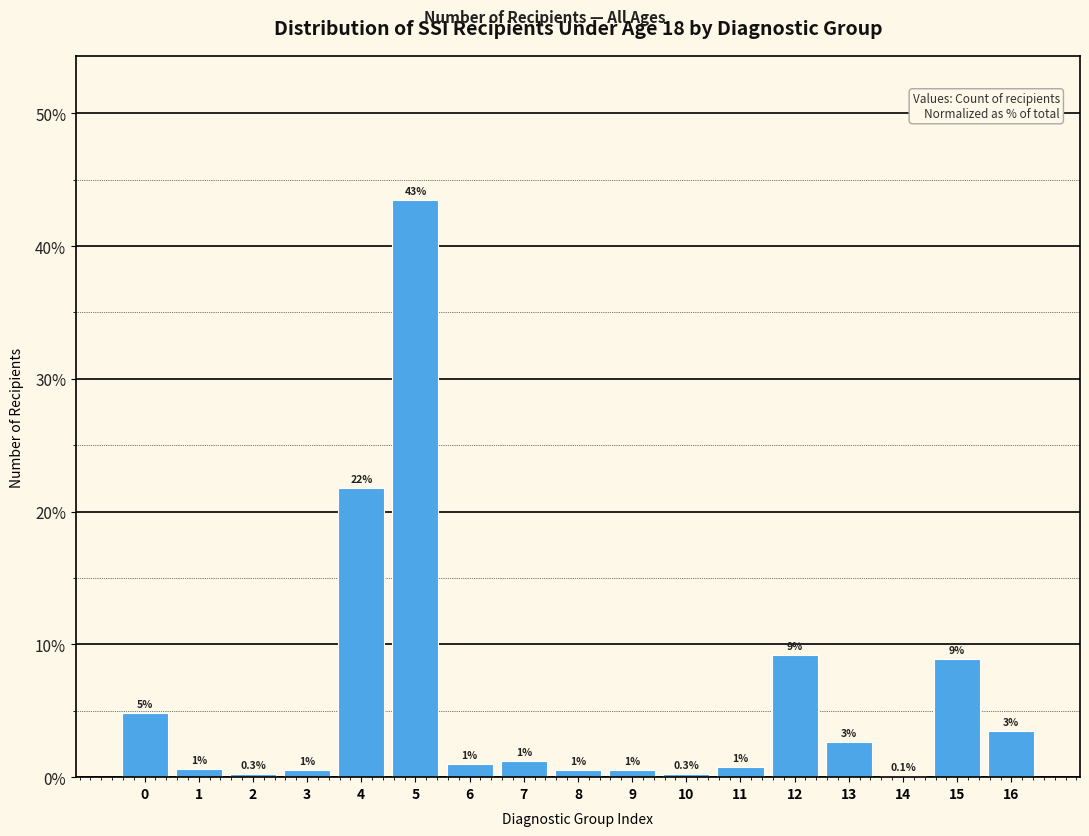

Which category has the highest value across all series?

5